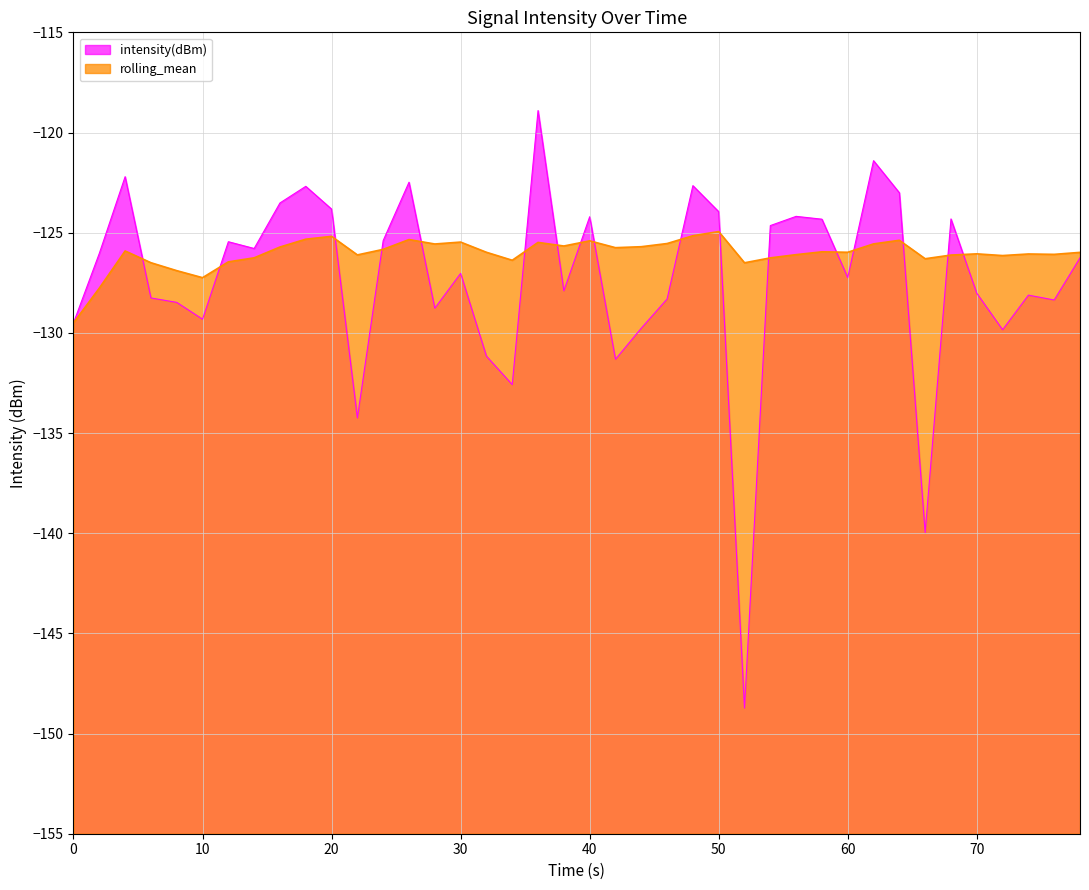

Which series has the largest range (max minus min)?

intensity(dBm)